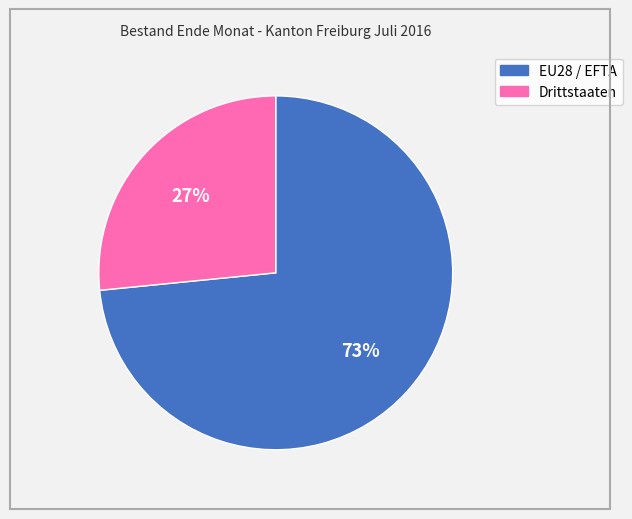

What is the smallest slice in the pie chart?

Drittstaaten